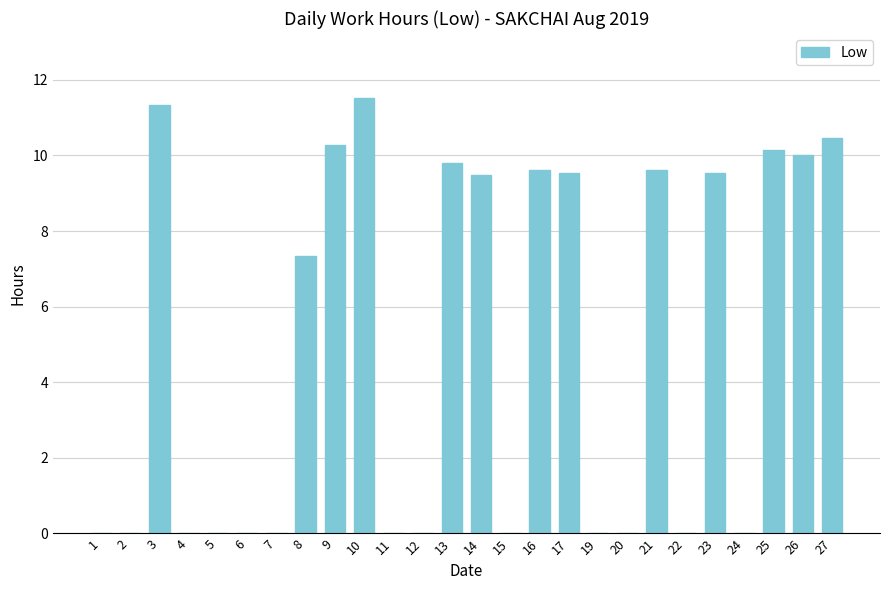

What is the change in value from 11 to 27?

+10.5